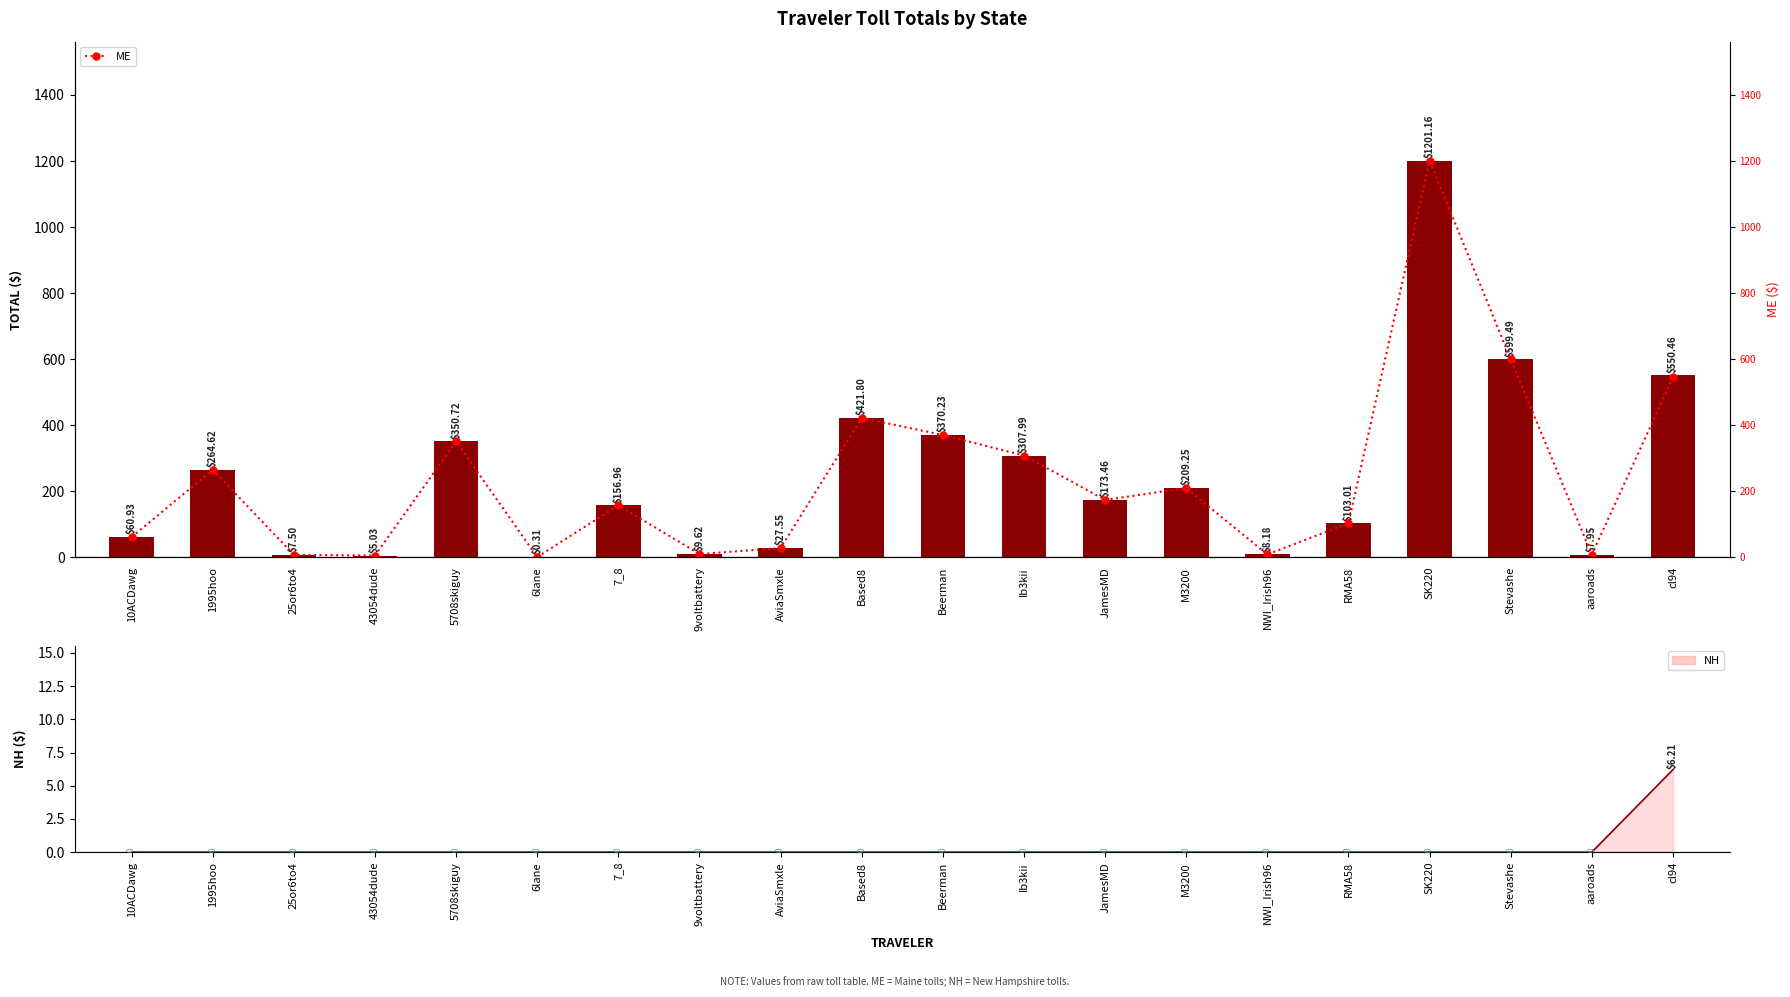

Which series changed the most between 6lane and cl94?

Total